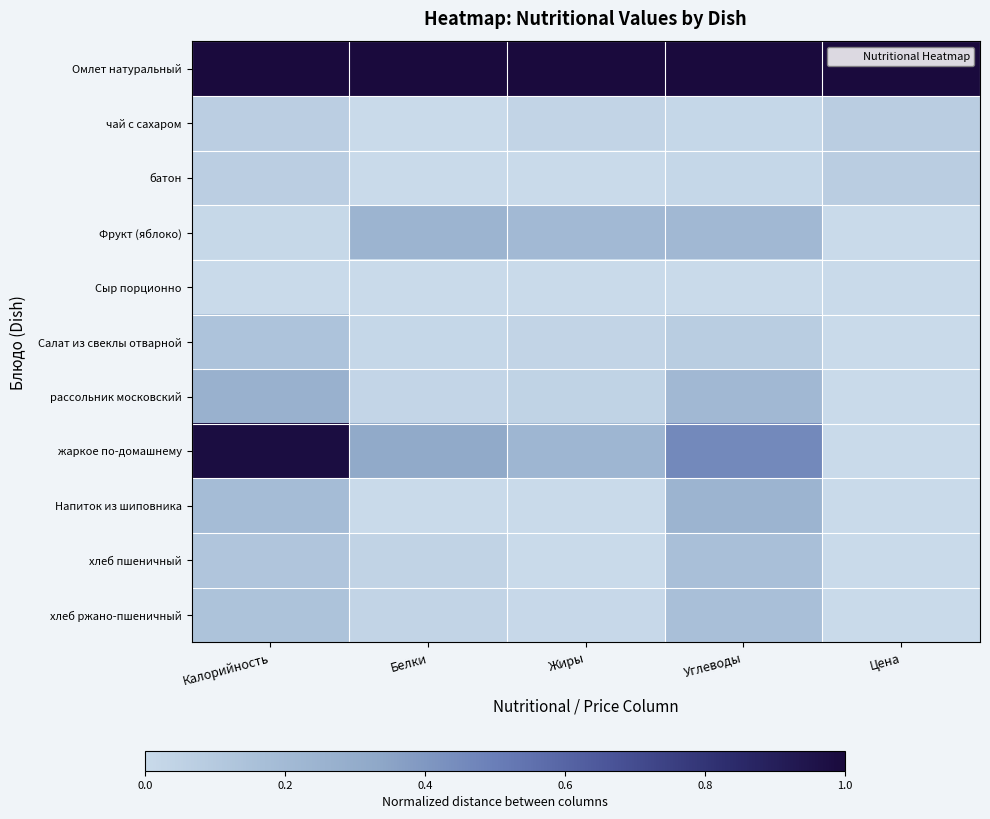

At how many categories does at least one series exceed 0?

5